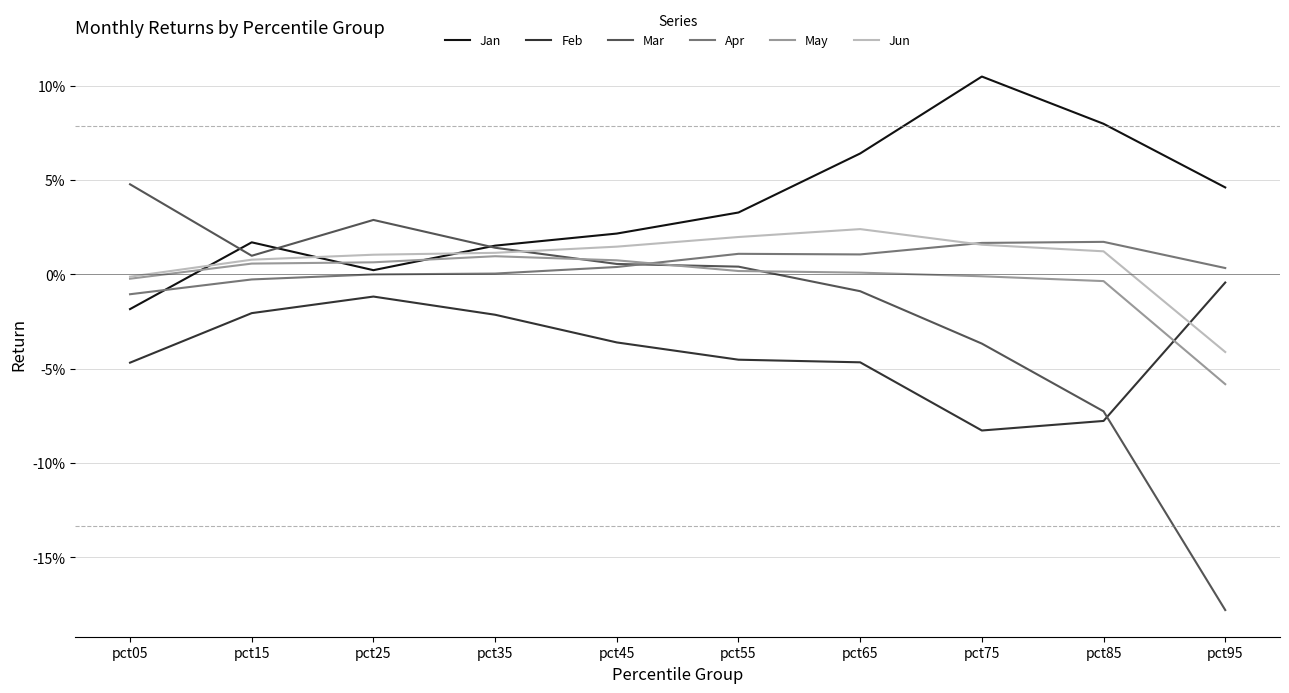

Which series has the widest spread of values?

Mar